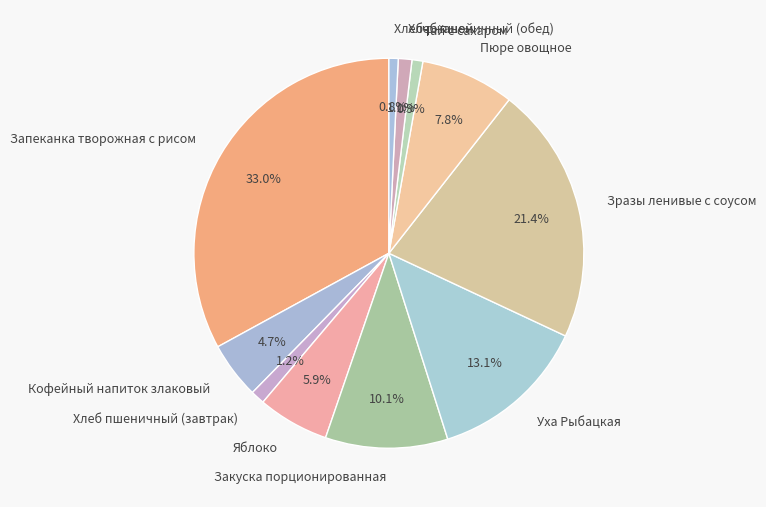

Combined, what portion of the pie is Яблоко and Зразы ленивые с соусом?

27.3%